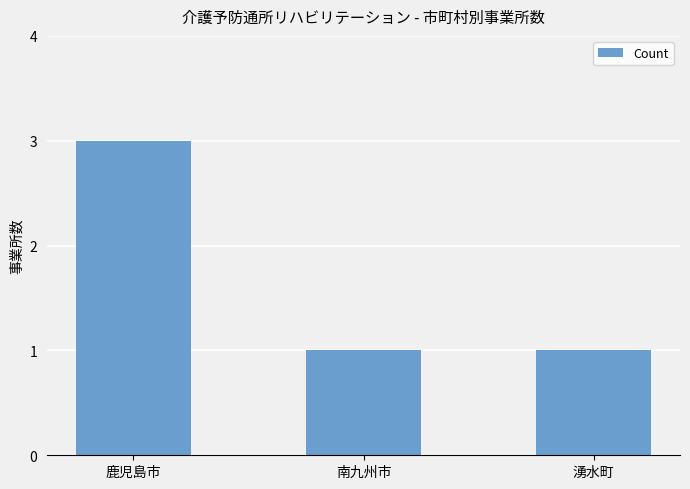

Which has a higher value, 鹿児島市 or 湧水町?

鹿児島市